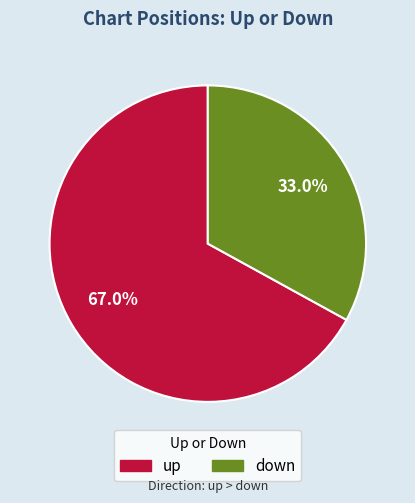

Which slice is the largest?

up